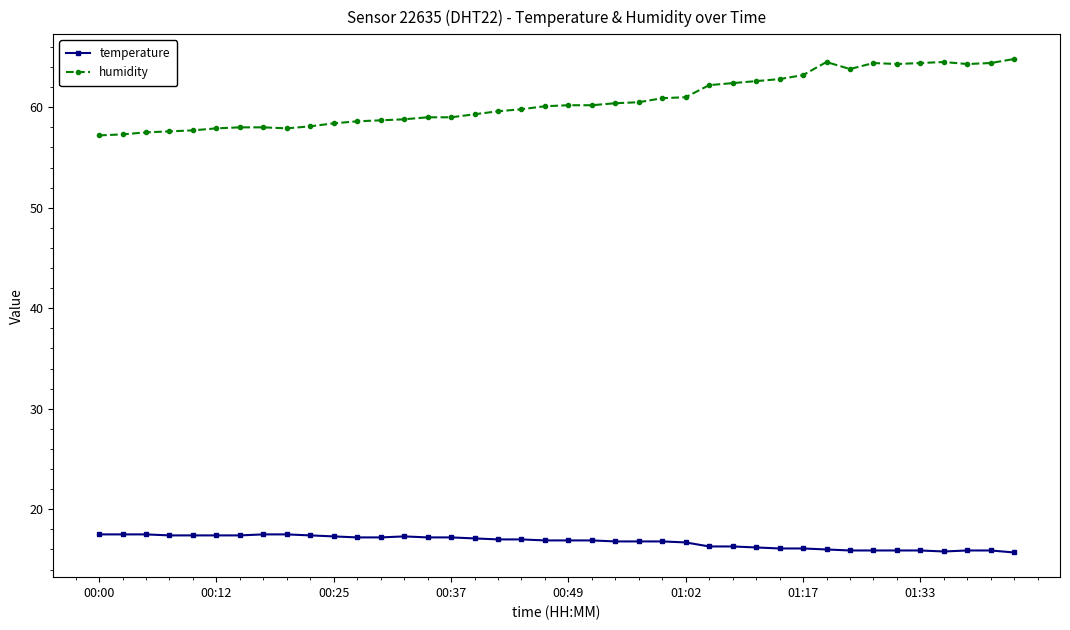

What is the value of the humidity point at the 1st from the left?

57.2